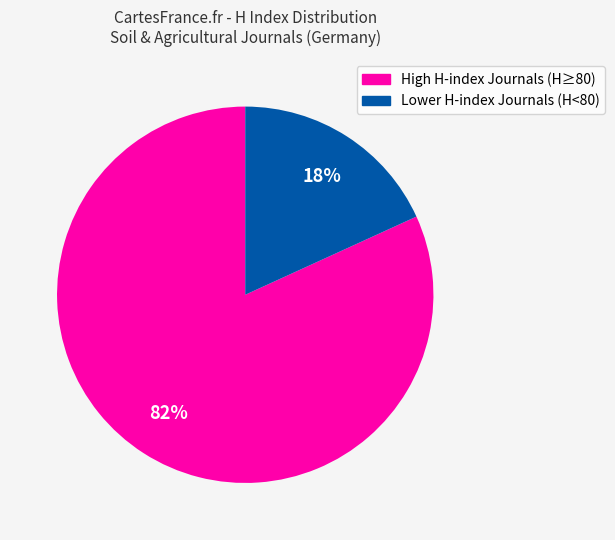

To the nearest percent, what is the average slice percentage?

50%